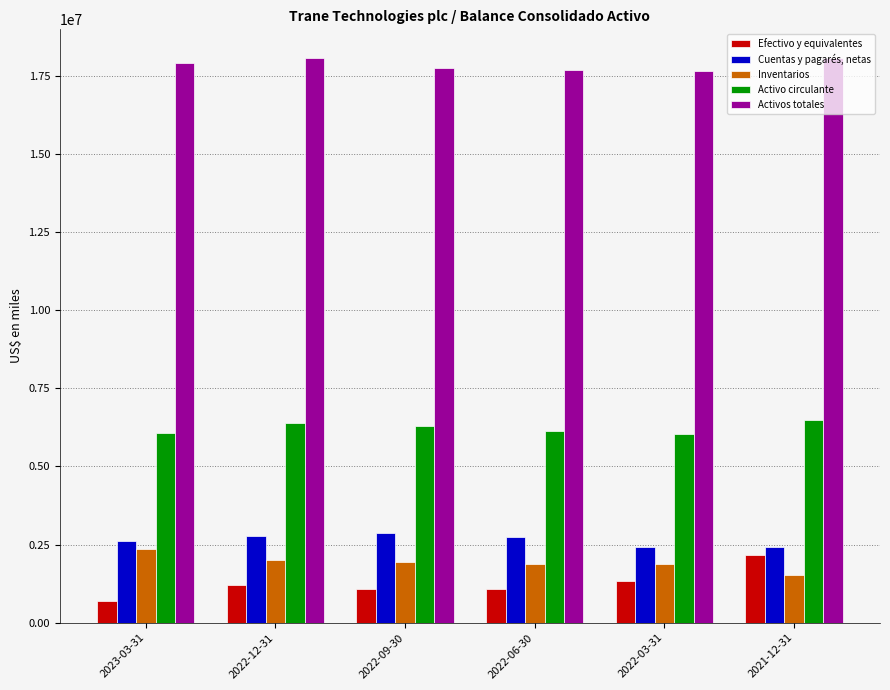

What is the sum of all Cuentas y pagarés, netas values?

15870900